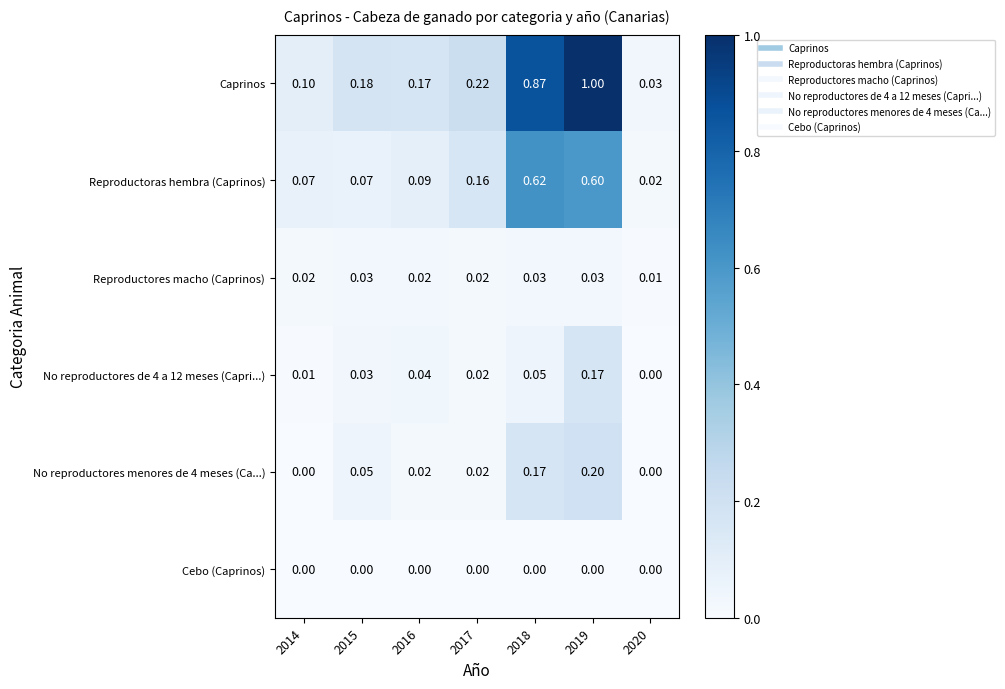

Which series changed the most between 2015 and 2018?

Caprinos